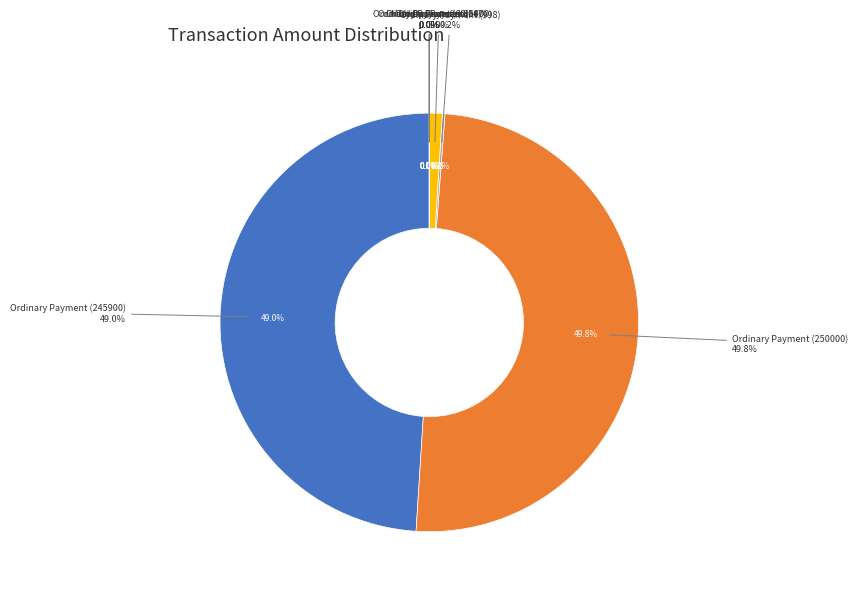

To the nearest percent, what is the combined percentage of Ordinary Payment (998) and Ordinary Payment (245900)?

49%